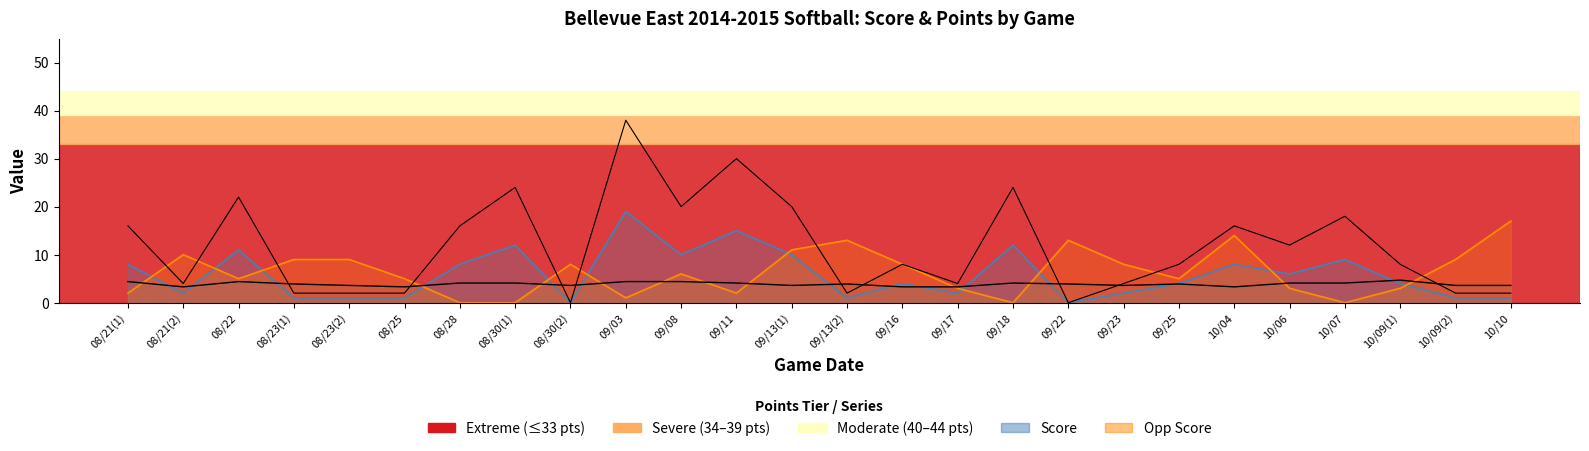

How many data points in Opp Score are above 6?

12